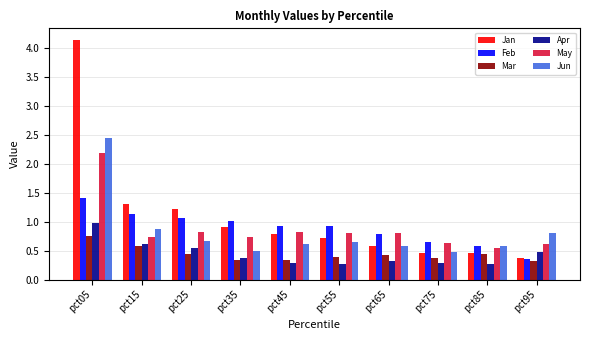

What is the minimum value shown in the chart?

0.3